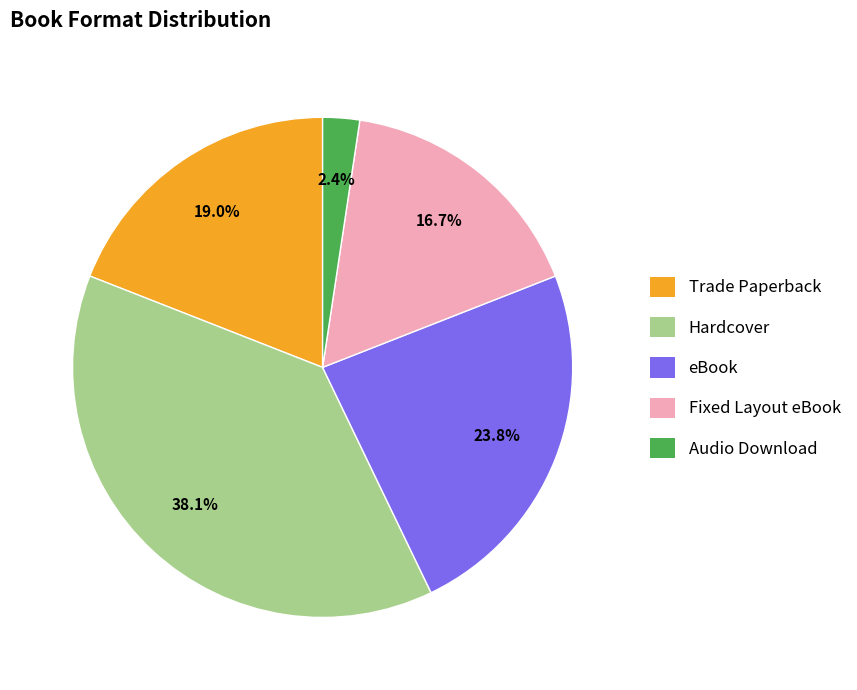

Count the number of slices in the pie.

5